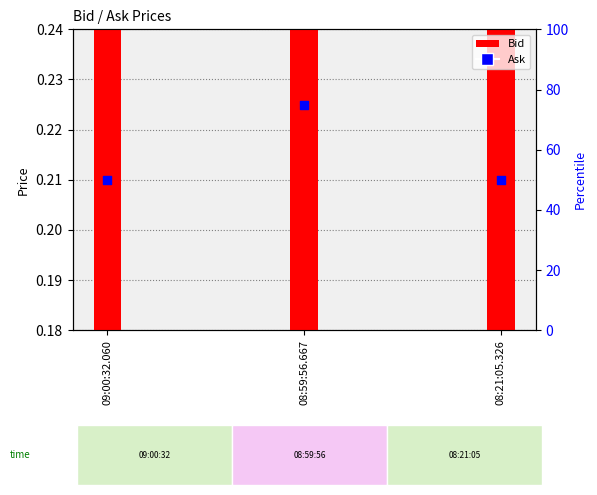

Which series contains the highest Y value?

Ask